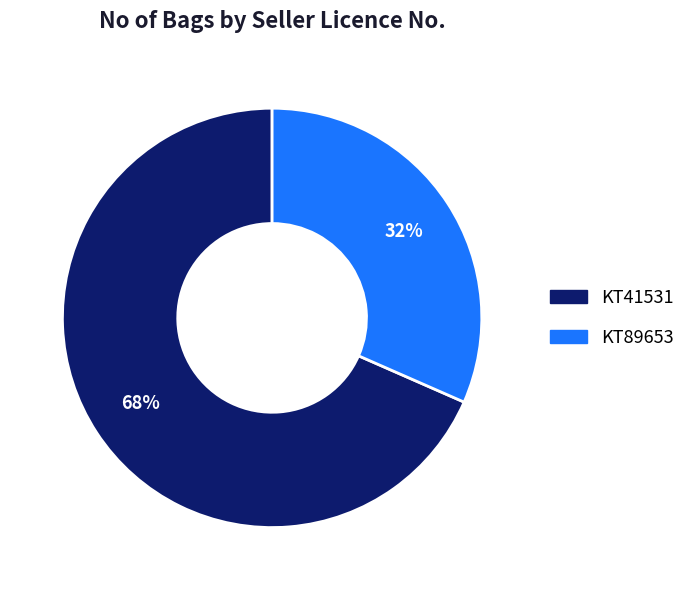

What percentage is the KT41531 slice, to the nearest percent?

68%